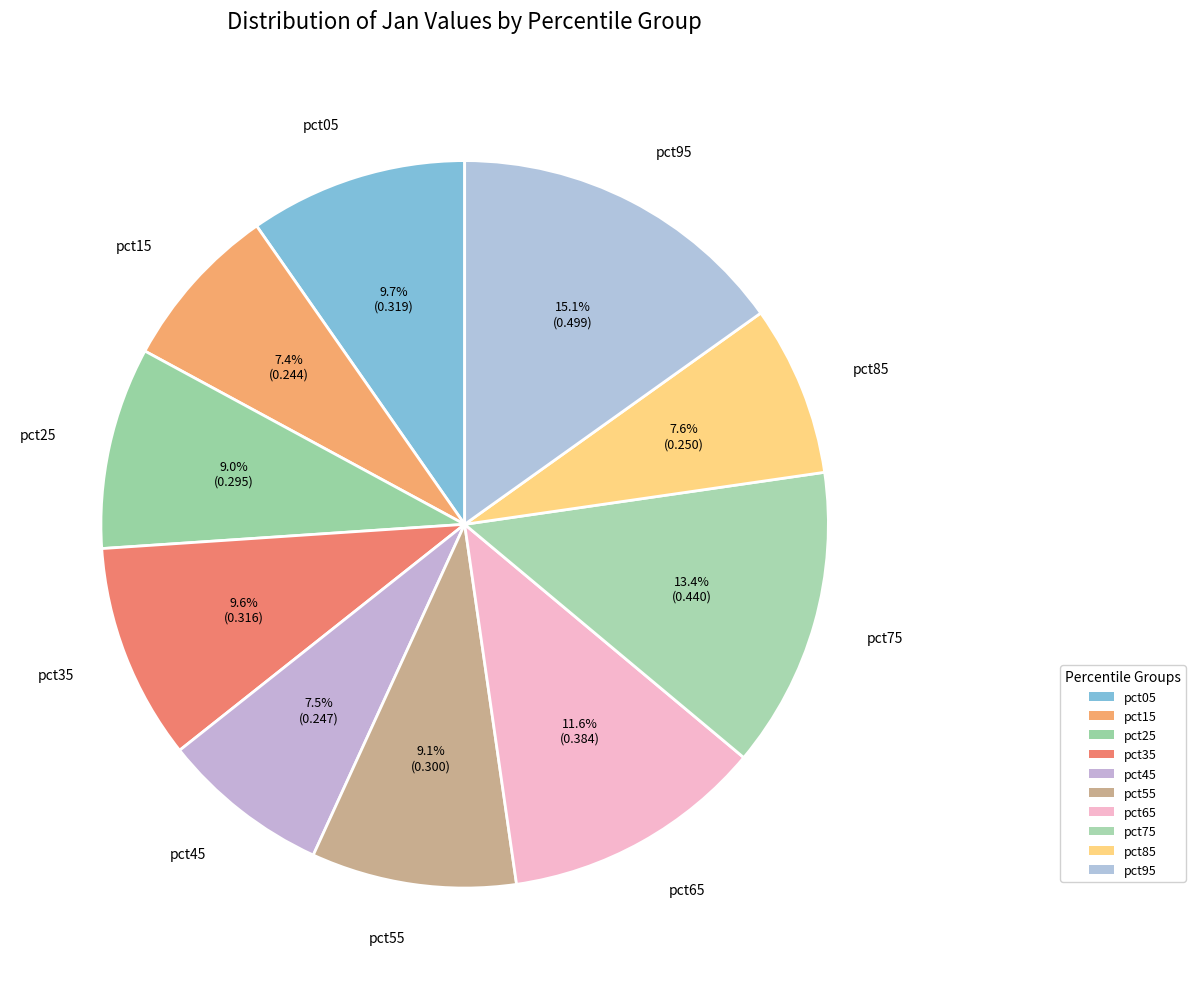

How many segments does this pie chart have?

10